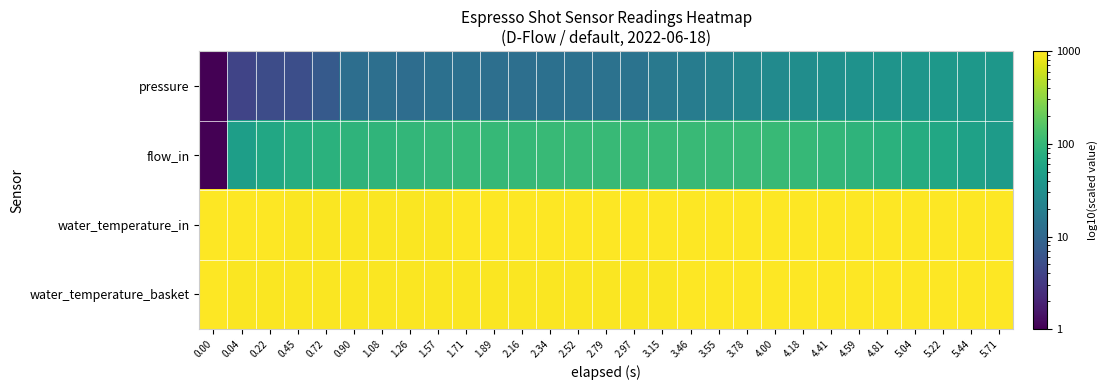

Reading left to right, extract all data points from this chart.

pressure: 0.00=1.0	0.04=4.2	0.22=5.0	0.45=5.3	0.72=7.0	0.90=12.1	1.08=12.6	1.26=11.9	1.57=12.8	1.71=12.8	1.89=12.3	2.16=12.6	2.34=12.8	2.52=13.0	2.79=13.5	2.97=14.0	3.15=16.2	3.46=18.4	3.55=21.0	3.78=23.9	4.00=27.4	4.18=29.2	4.41=31.6	4.59=33.6	4.81=35.5	5.04=38.1	5.22=39.3	5.44=39.8	5.71=38.9
flow_in: 0.00=1.0	0.04=48.3	0.22=62.3	0.45=73.9	0.72=82.0	0.90=88.2	1.08=92.7	1.26=96.4	1.57=98.9	1.71=100.9	1.89=102.1	2.16=103.3	2.34=104.2	2.52=104.7	2.79=105.2	2.97=106.7	3.15=107.2	3.46=108.6	3.55=108.1	3.78=108.2	4.00=105.5	4.18=101.3	4.41=95.9	4.59=90.0	4.81=82.1	5.04=72.5	5.22=62.5	5.44=52.7	5.71=44.8
water_temperature_in: 0.00=976.5	0.04=993.0	0.22=978.6	0.45=956.6	0.72=954.4	0.90=956.9	1.08=960.9	1.26=964.6	1.57=969.7	1.71=975.3	1.89=977.9	2.16=982.6	2.34=984.5	2.52=987.9	2.79=988.9	2.97=990.8	3.15=991.5	3.46=990.5	3.55=991.2	3.78=991.2	4.00=992.3	4.18=995.2	4.41=997.1	4.59=996.7	4.81=997.5	5.04=999.0	5.22=1000.0	5.44=999.3	5.71=998.6
water_temperature_basket: 0.00=976.5	0.04=959.7	0.22=962.2	0.45=962.8	0.72=963.0	0.90=962.9	1.08=963.0	1.26=963.4	1.57=963.2	1.71=963.7	1.89=965.3	2.16=966.3	2.34=967.4	2.52=968.1	2.79=969.8	2.97=971.8	3.15=972.5	3.46=974.0	3.55=975.5	3.78=976.7	4.00=976.7	4.18=978.0	4.41=979.1	4.59=979.2	4.81=979.7	5.04=980.7	5.22=981.2	5.44=981.1	5.71=981.6